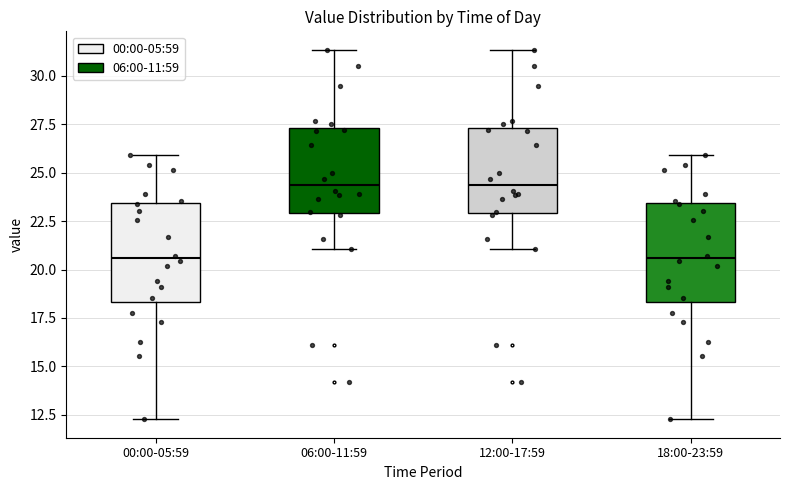

Reading left to right, transcribe this box plot: for each box, give where its median line is, the range the box spans, and where its two whiskers end, as read against the y-axis. The values are not printed on the chart, so give them approximately, as read against the axis.

00:00-05:59: median 20.5, box 18.5 to 23.5, whiskers 12.5 to 26.0
06:00-11:59: median 24.5, box 23.0 to 27.5, whiskers 21.0 to 31.5
12:00-17:59: median 24.5, box 23.0 to 27.5, whiskers 21.0 to 31.5
18:00-23:59: median 20.5, box 18.5 to 23.5, whiskers 12.5 to 26.0